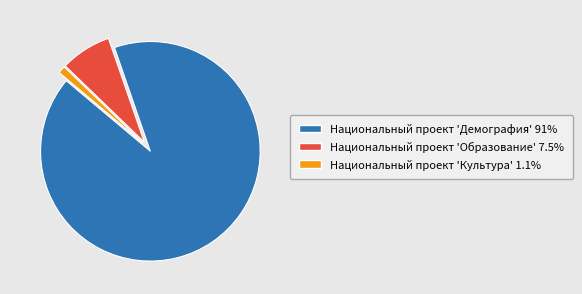

Rank the categories by value from lowest to highest.

Национальный проект 'Культура', Национальный проект 'Образование', Национальный проект 'Демография'